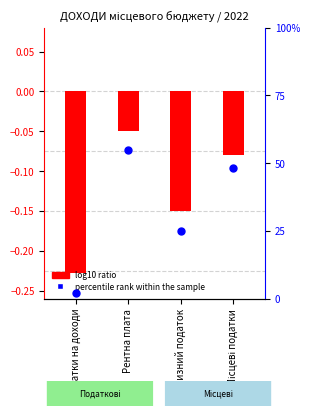

At how many categories does at least one series exceed 25?

2